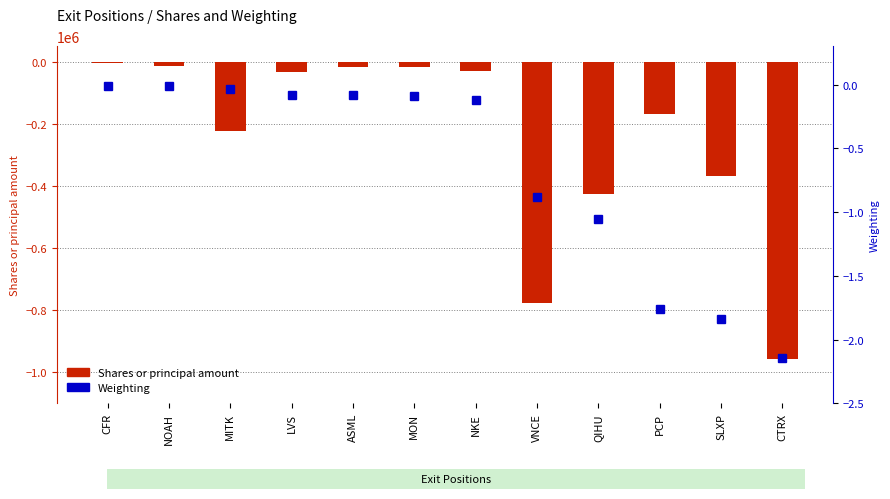

What are all the series names shown in the legend?

Shares or principal amount, Weighting